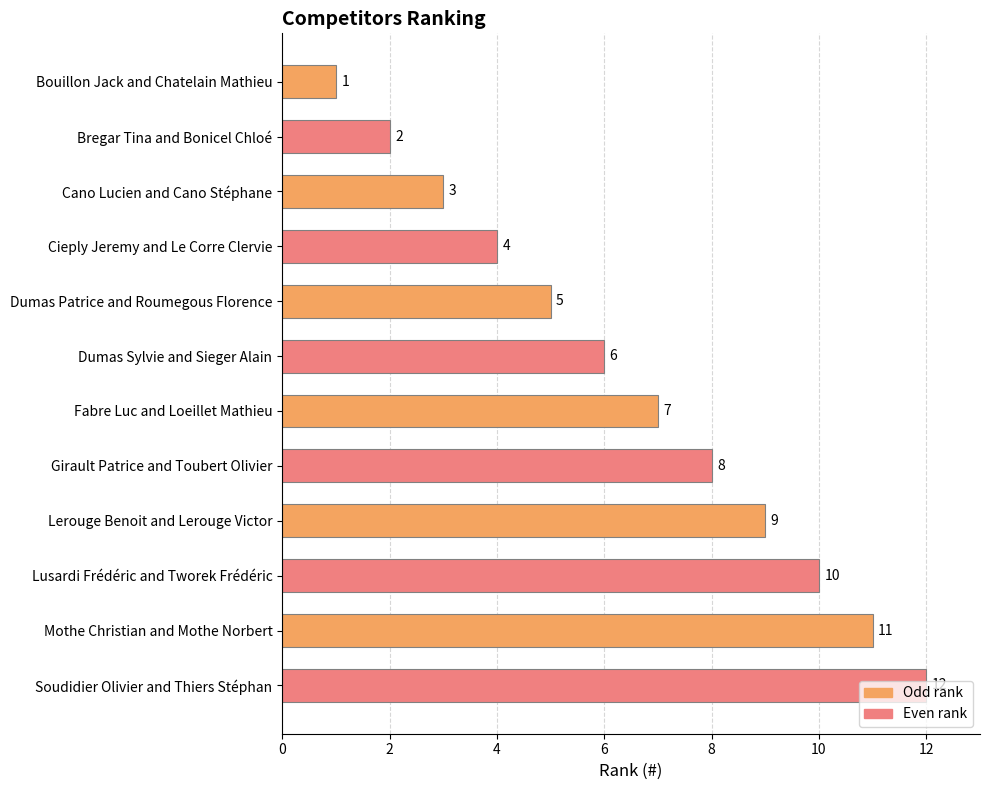

What is the sum of the values at Dumas Patrice and Roumegous Florence and Bouillon Jack and Chatelain Mathieu?

6